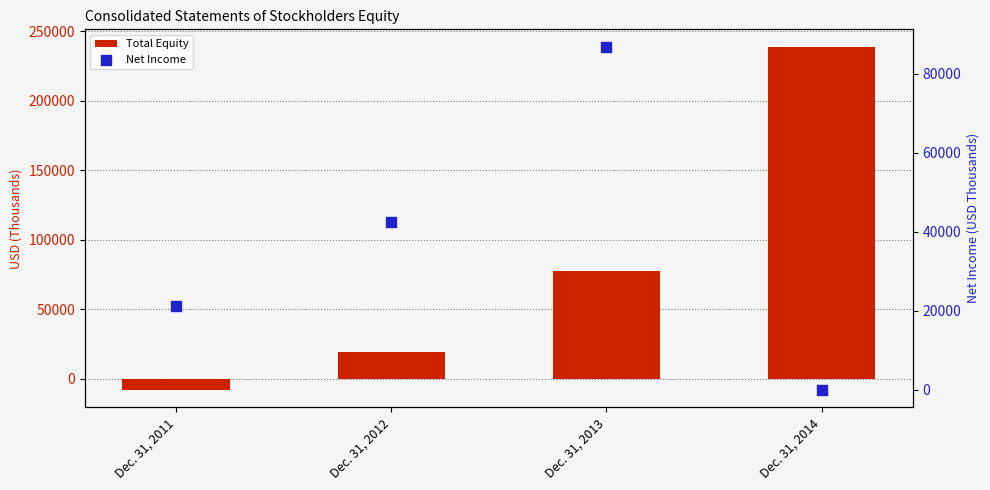

What is the total value across all series at Dec. 31, 2013?

164582